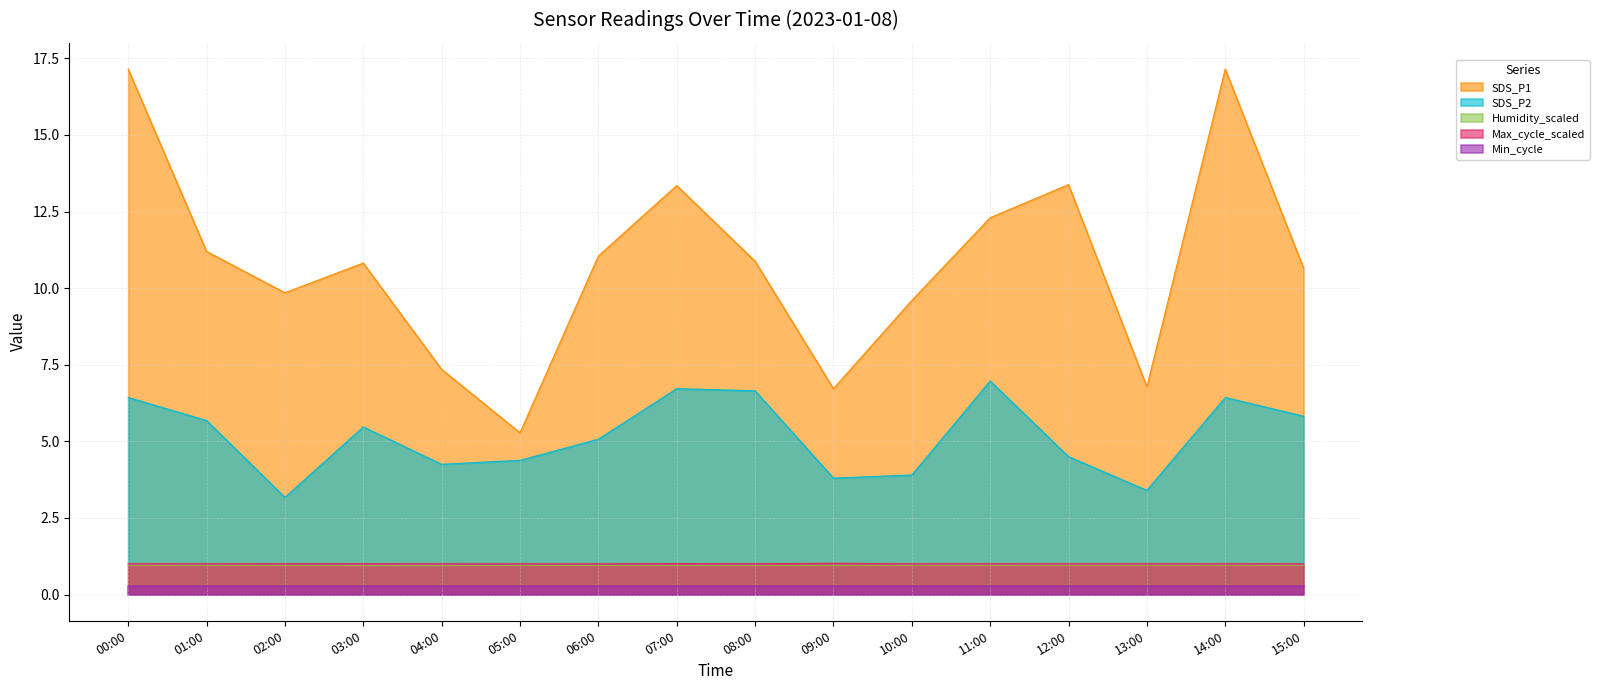

What is the highest value of the SDS_P1 series?

17.1